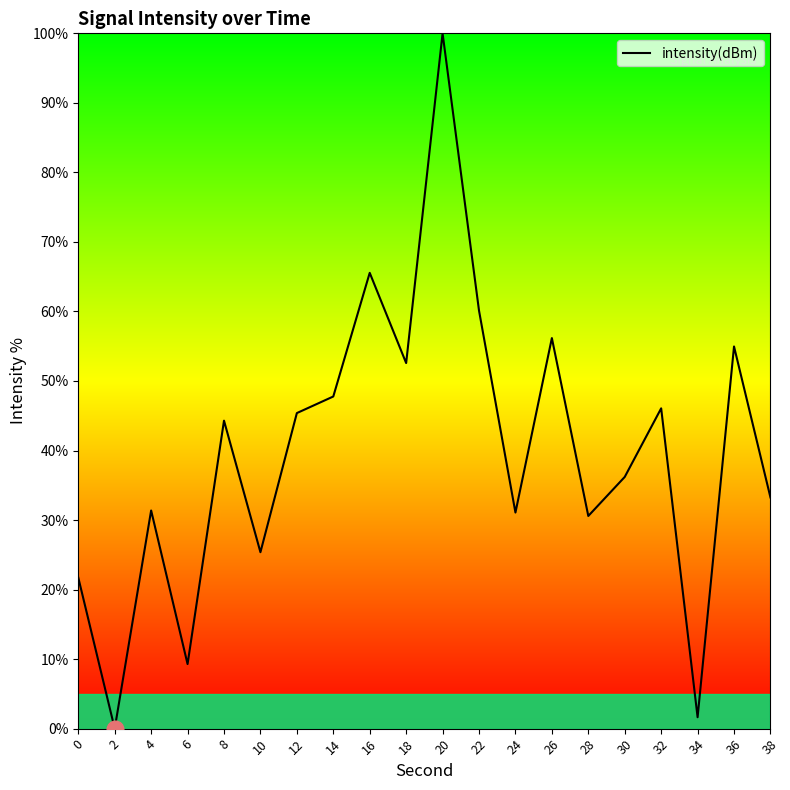

What is the difference between the maximum and minimum values?

100.0